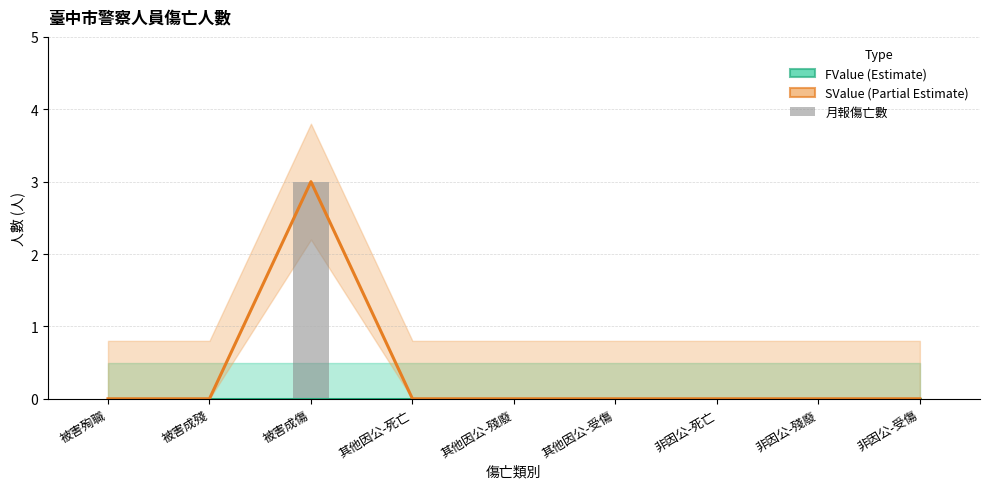

The value of SValue (Partial Estimate) at 被害殉職 is 0. True or false?

True